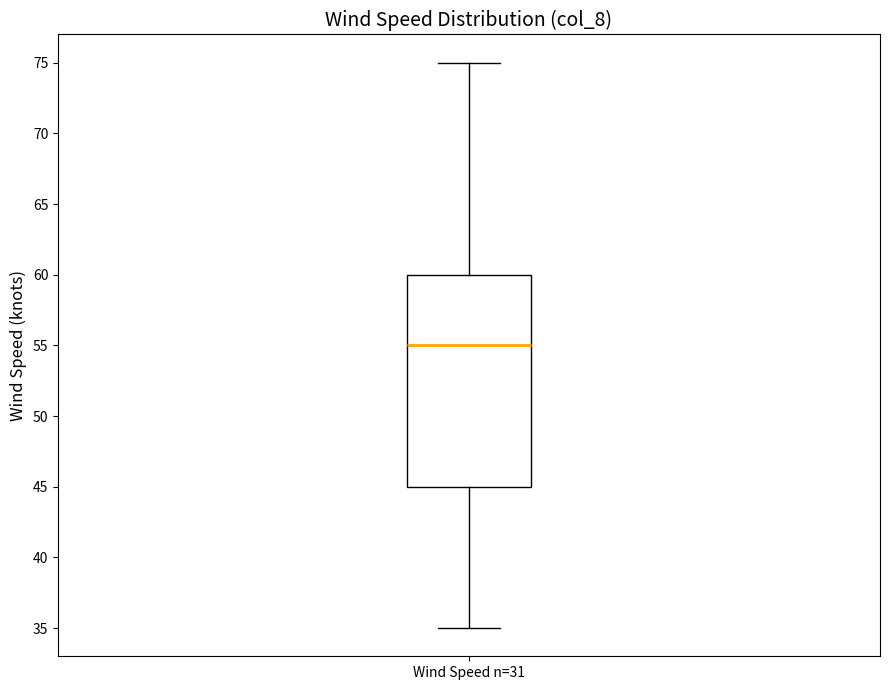

Where is the upper edge of the box for Wind Speed n=31 on the y-axis? The values are not printed on the chart, so give them approximately, as read against the axis.

60